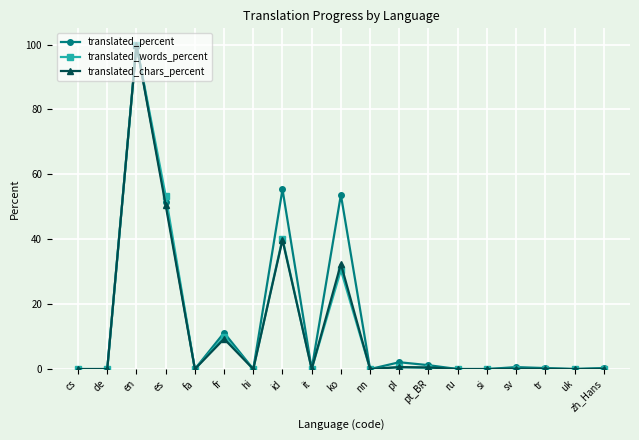

True or false: translated_percent has a value of 0.0 at hi.

True